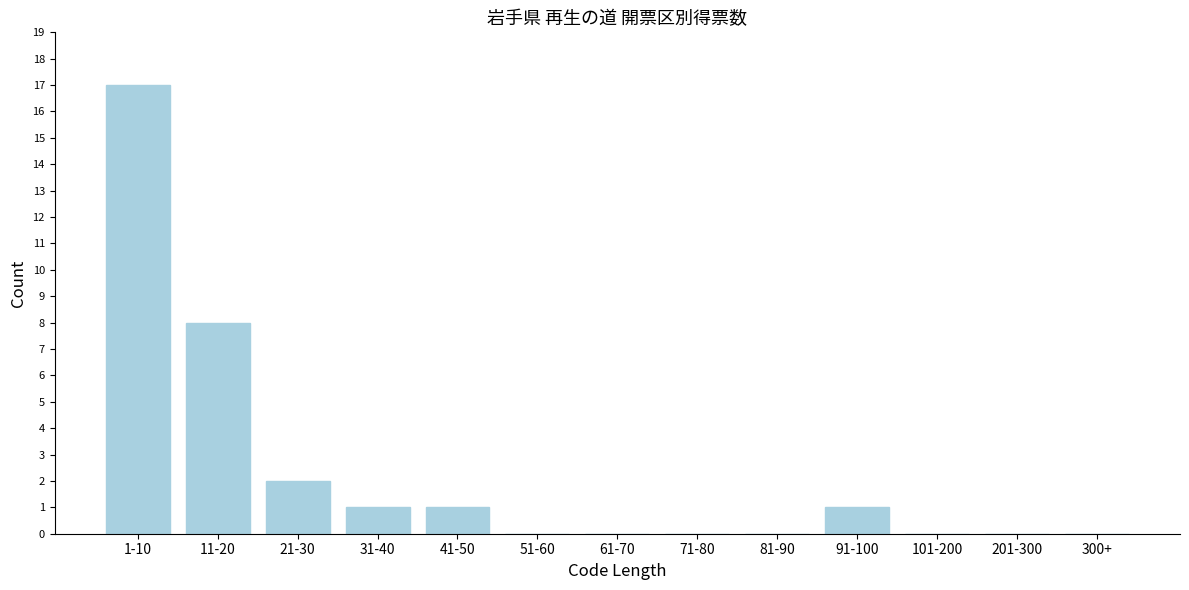

Reading left to right, extract all data points from this chart.

1-10=17	11-20=8	21-30=2	31-40=1	41-50=1	51-60=0	61-70=0	71-80=0	81-90=0	91-100=1	101-200=0	201-300=0	300+=0